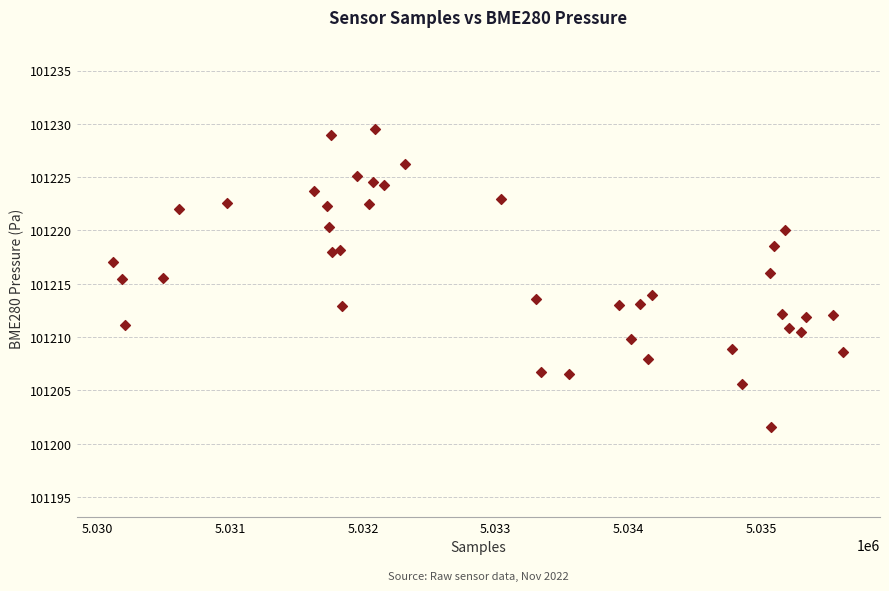

What is the range of Y values (max minus min)?

28.0